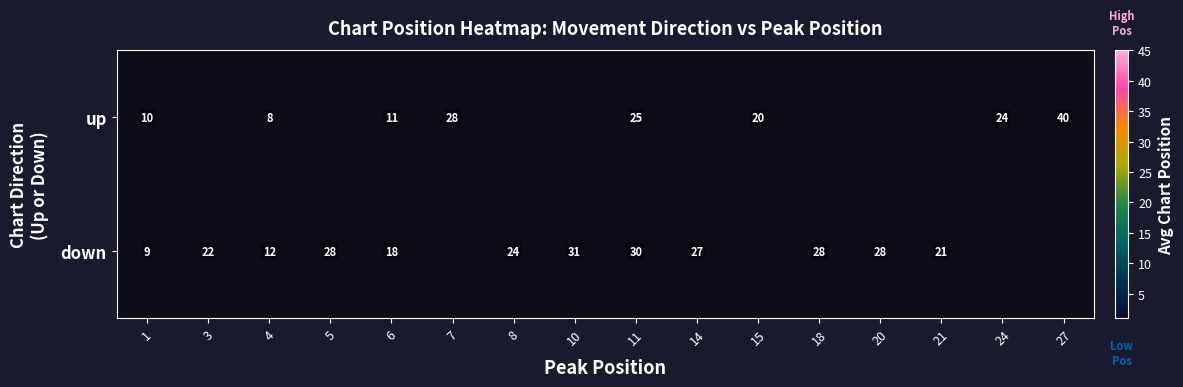

Is the value of up at 1 greater than the value of down at 10?

No